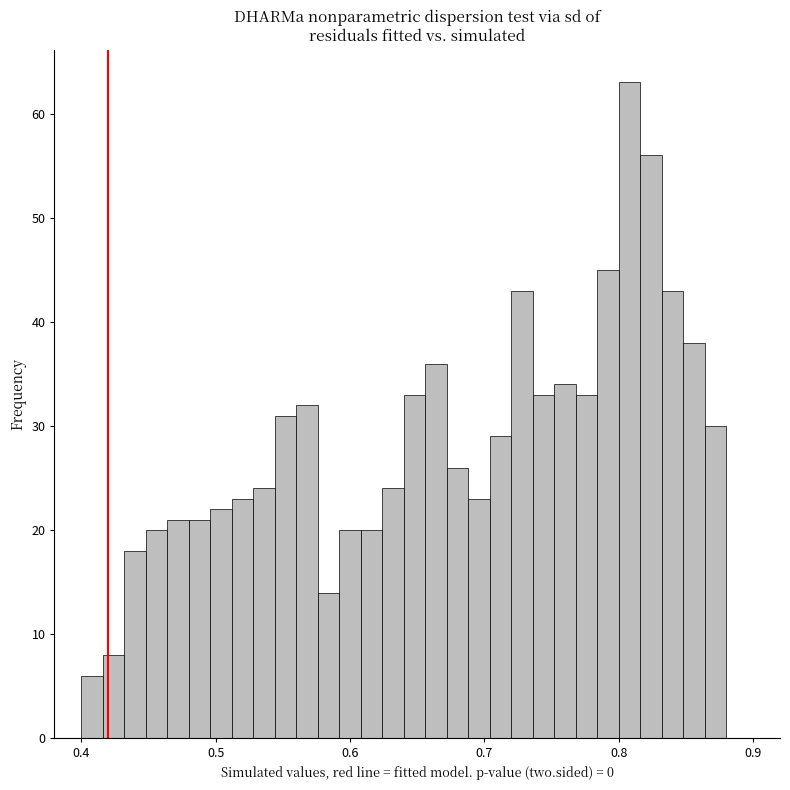

Read against the x-axis, roughly where is the centre of the tallest bar?

0.81